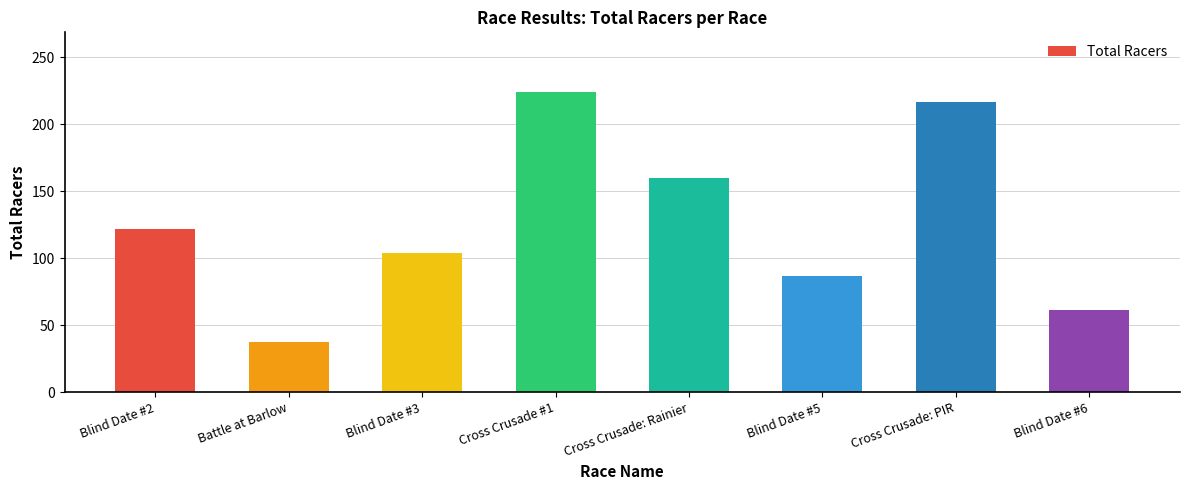

What is the difference between the maximum and minimum values?

187